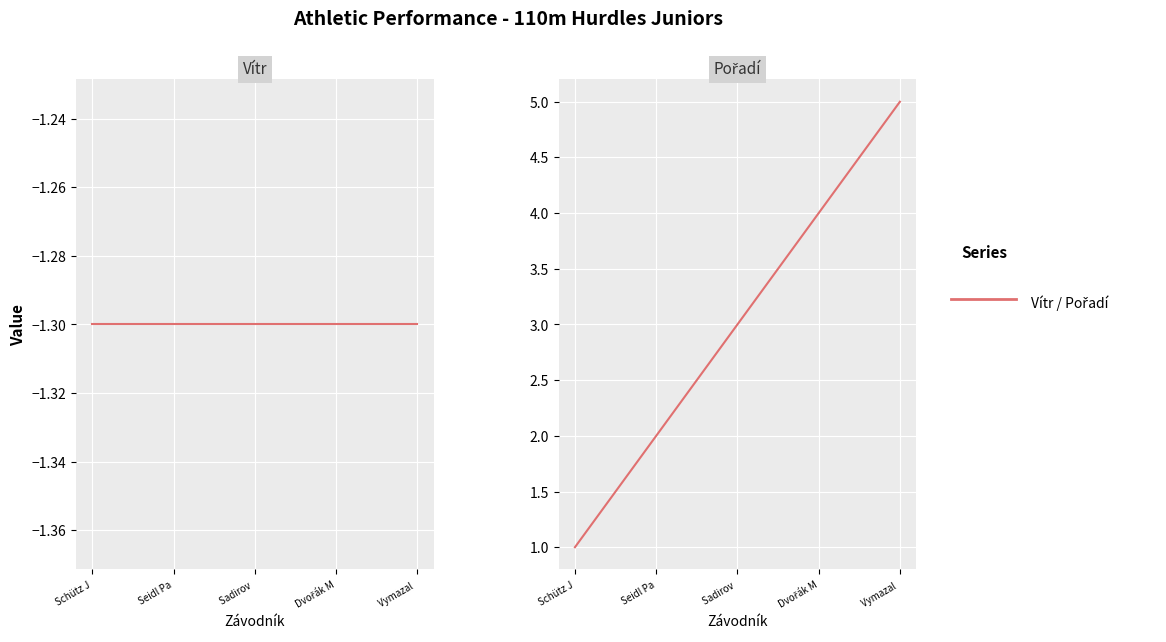

How many Pořadí values are between 2 and 4?

3